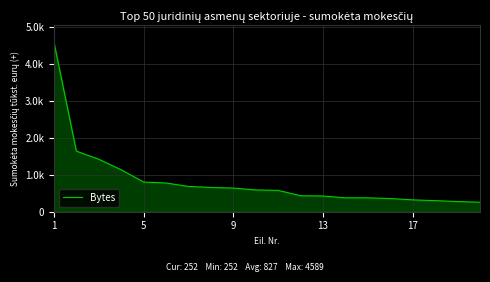

Does the chart have visible grid lines?

Yes